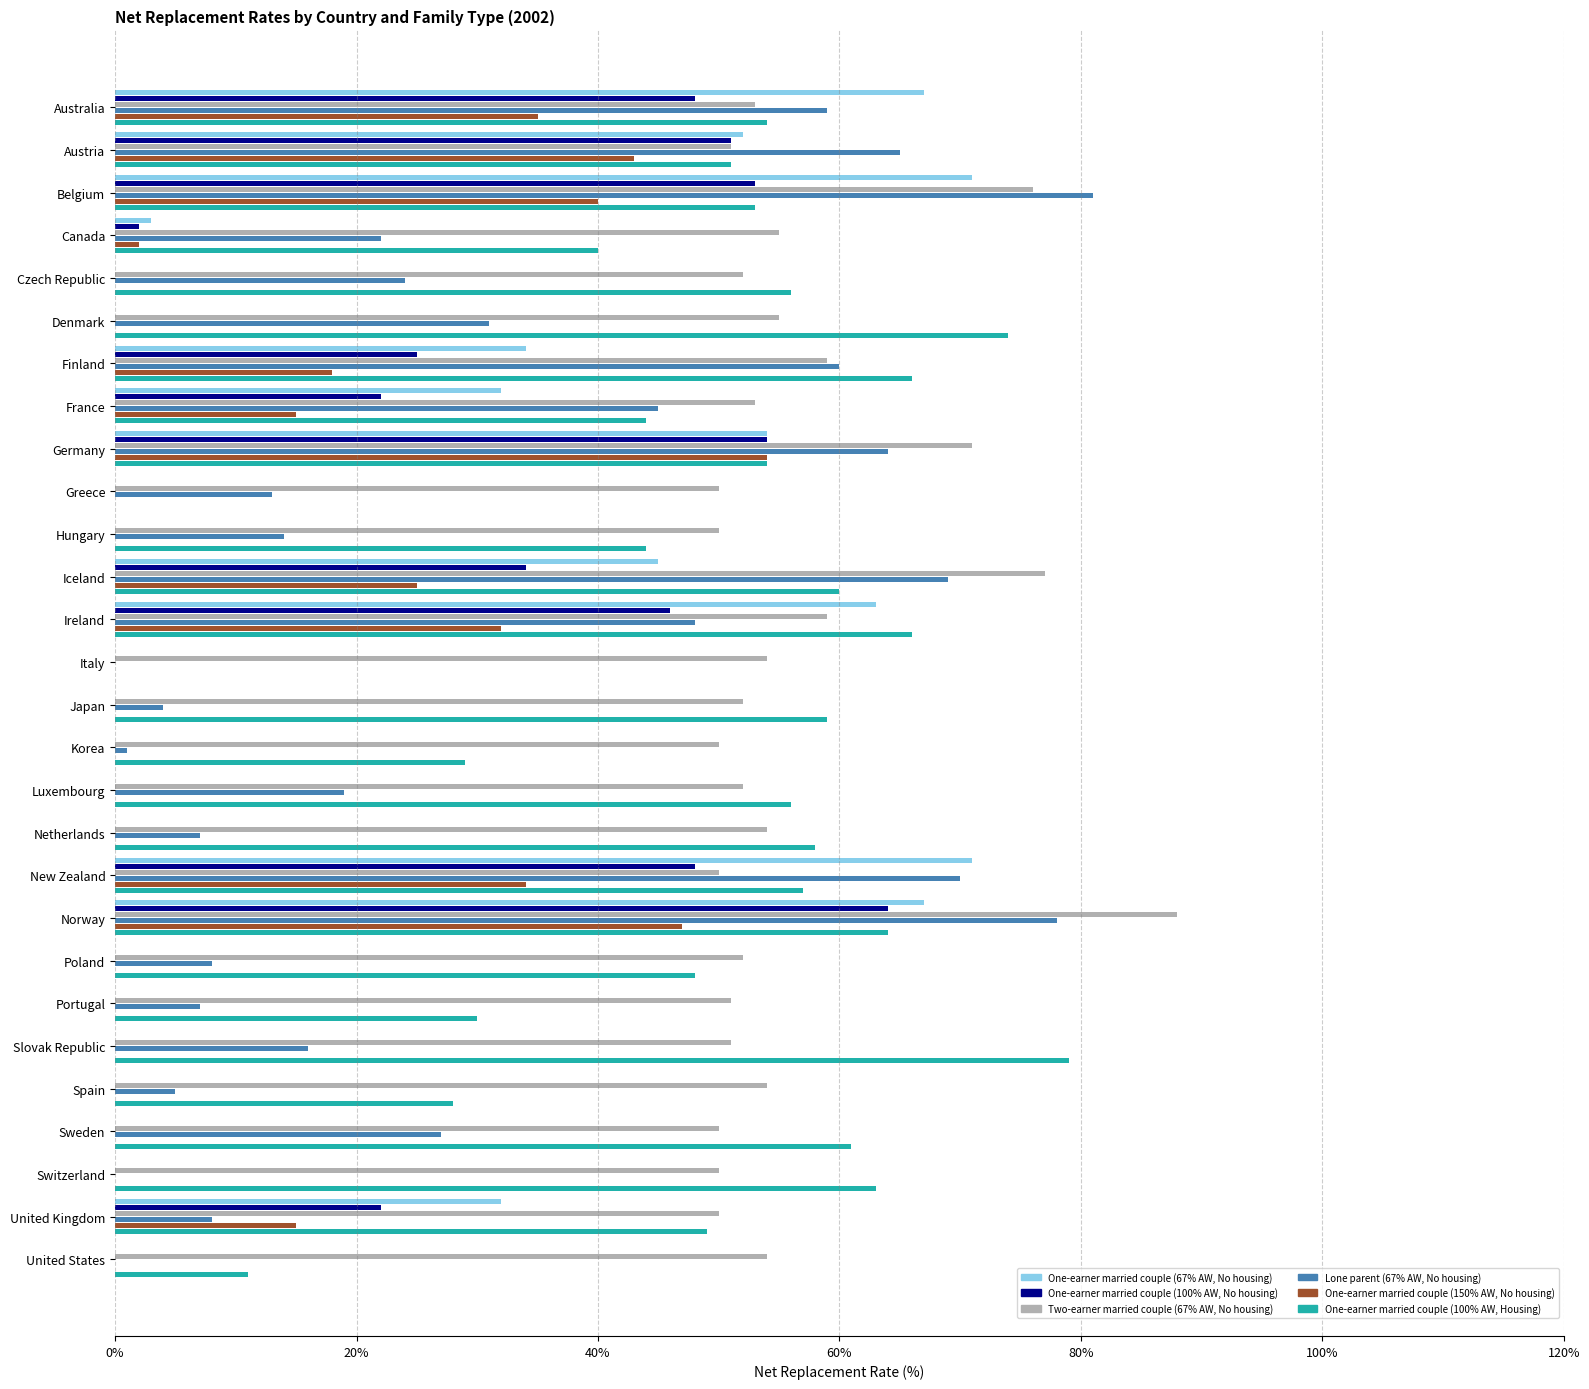

What is the average value of the One-earner married couple (100% AW, No housing) series?

17